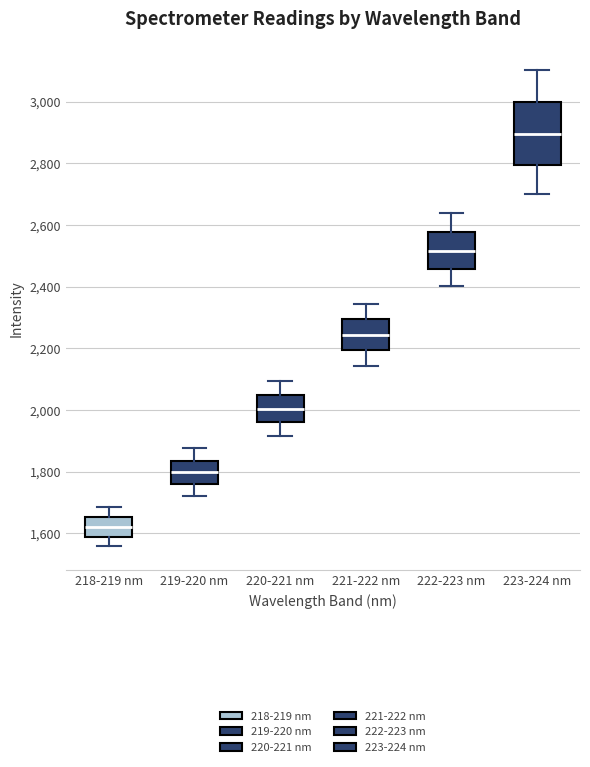

Reading left to right, read every box against the y-axis: the position of its median line, the range the box covers, and the ends of its whiskers. The values are not printed on the chart, so give them approximately, as read against the axis.

218-219 nm: median 1620, box 1580 to 1660, whiskers 1560 to 1680
219-220 nm: median 1800, box 1760 to 1840, whiskers 1720 to 1880
220-221 nm: median 2000, box 1960 to 2040, whiskers 1920 to 2100
221-222 nm: median 2240, box 2200 to 2300, whiskers 2140 to 2340
222-223 nm: median 2520, box 2460 to 2580, whiskers 2400 to 2640
223-224 nm: median 2900, box 2800 to 3000, whiskers 2700 to 3100